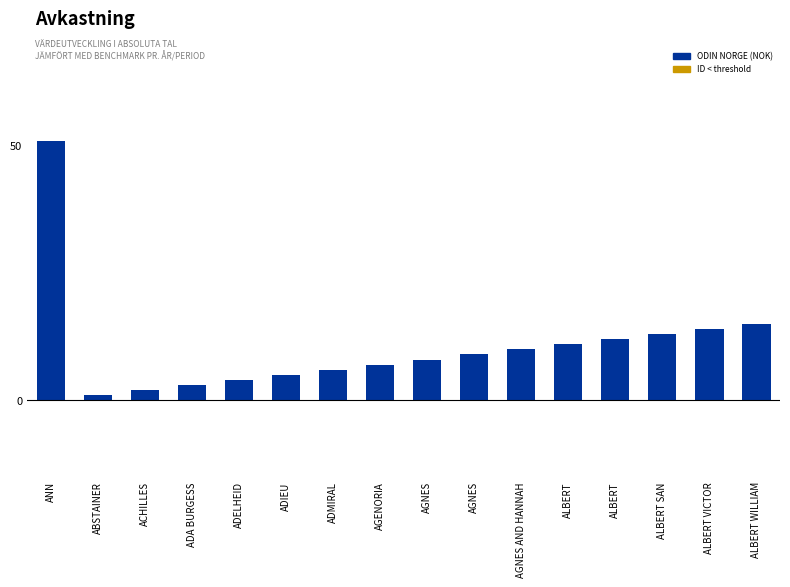

Rank the categories by value from highest to lowest.

ANN, ALBERT WILLIAM, ALBERT VICTOR, ALBERT SAN, ALBERT, ALBERT, AGNES AND HANNAH, AGNES, AGNES, AGENORIA, ADMIRAL, ADIEU, ADELHEID, ADA BURGESS, ACHILLES, ABSTAINER